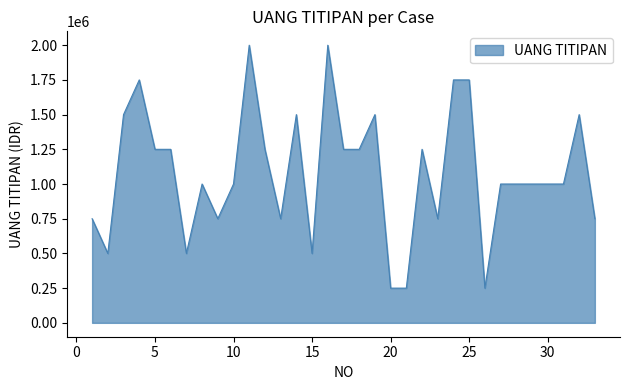

What is the difference between the maximum and minimum values?

1750000